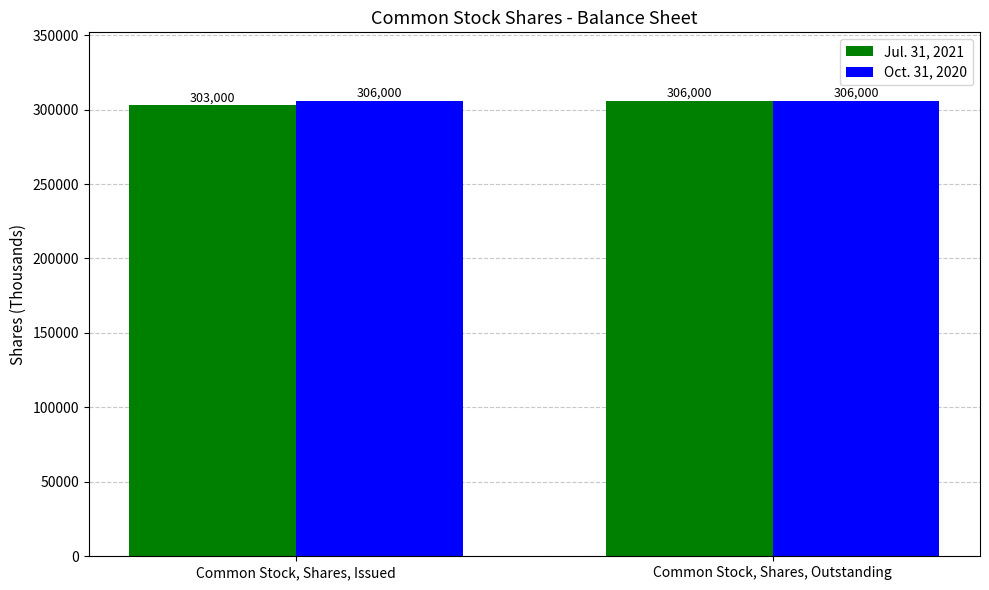

At which category does the chart reach its minimum across all series?

Common Stock, Shares, Issued